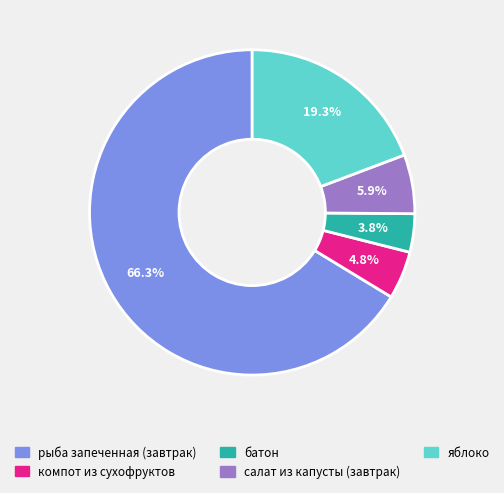

Between компот из сухофруктов and рыба запеченная (завтрак), which is larger?

рыба запеченная (завтрак)